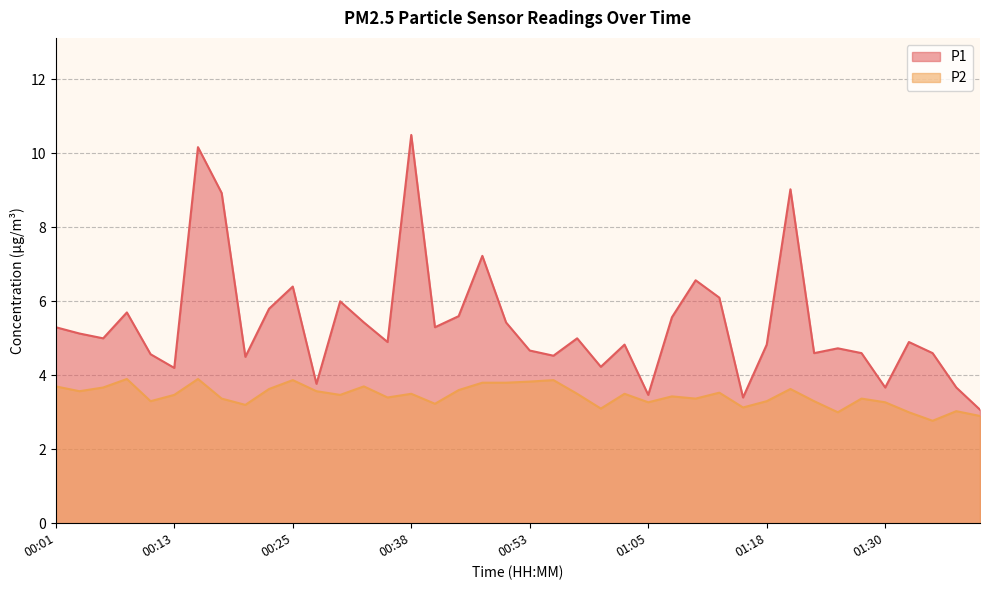

What is the value of the P1 point at the 36th from the left?

3.7